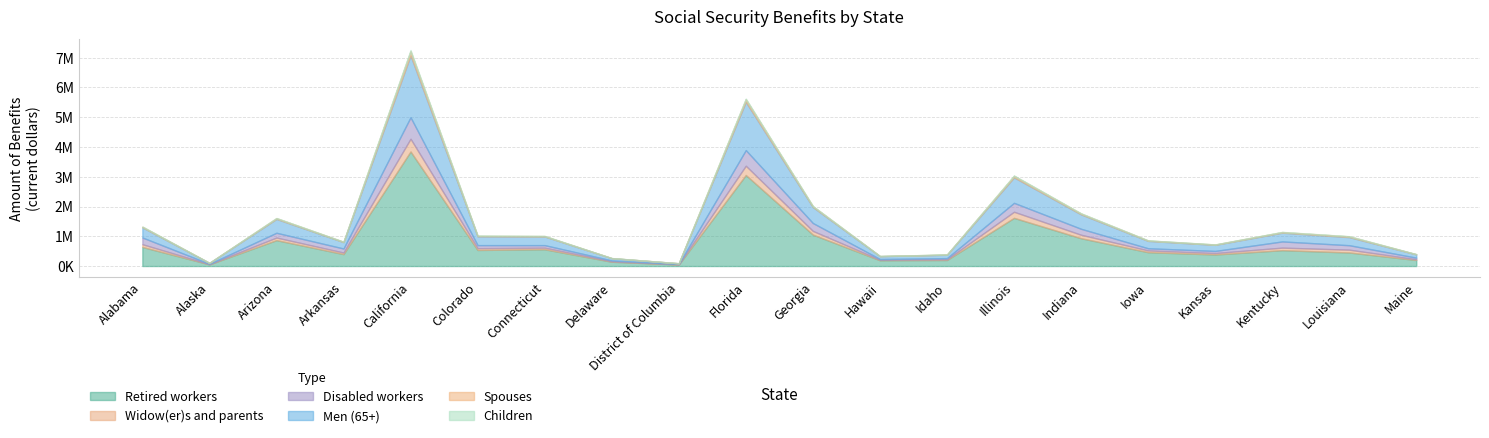

True or false: Disabled workers and Men (65+) intersect in this chart.

False